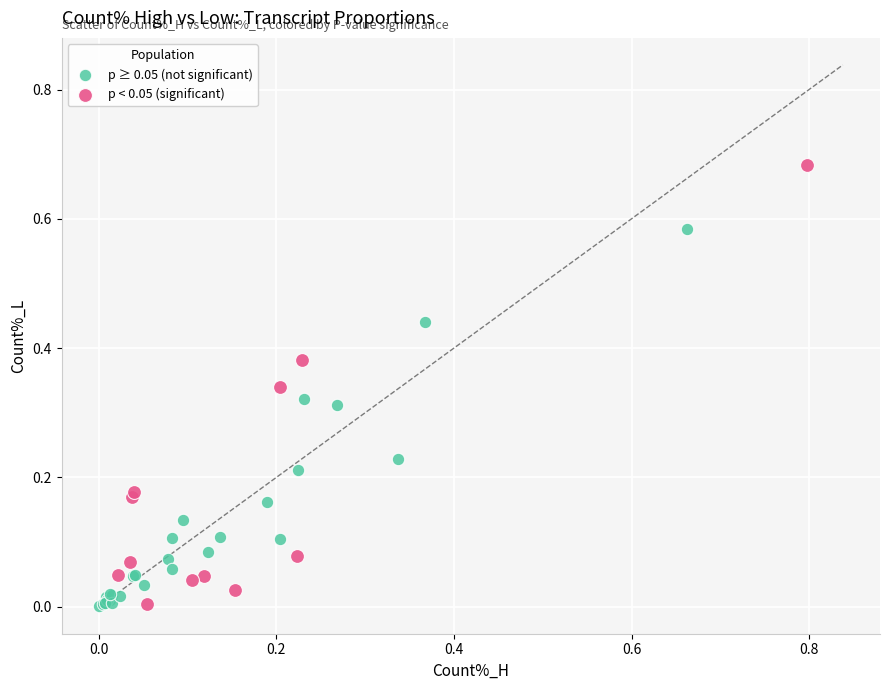

Which series reaches the maximum Y coordinate?

p < 0.05 (significant)